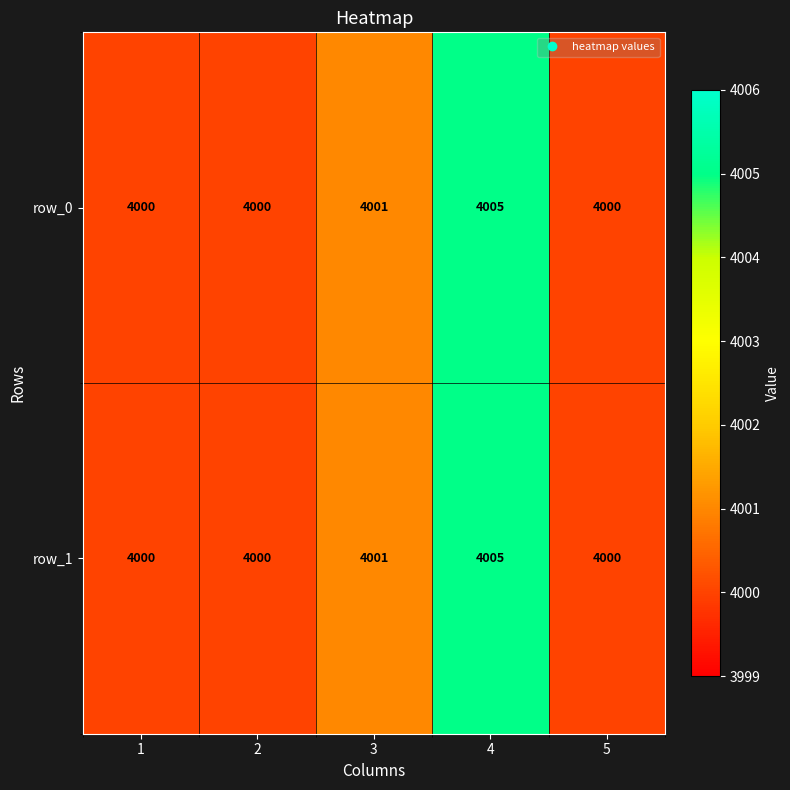

The value of row_1 at 5 is 4000. True or false?

True